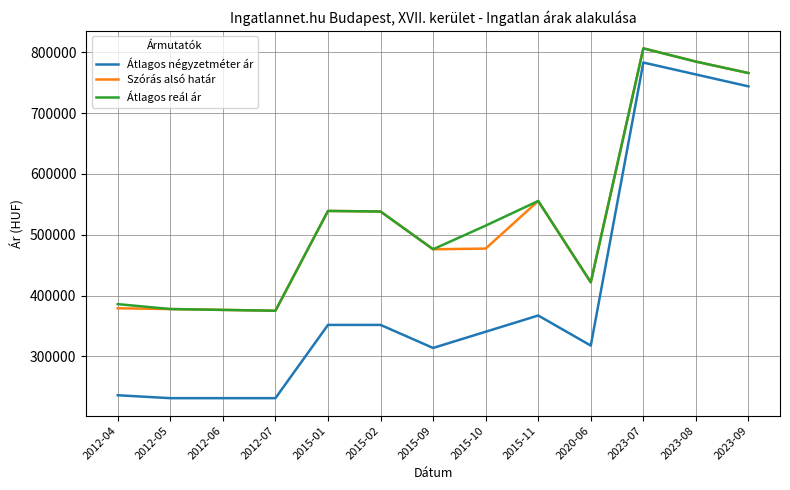

True or false: Átlagos négyzetméter ár and Átlagos reál ár cross at least once.

False